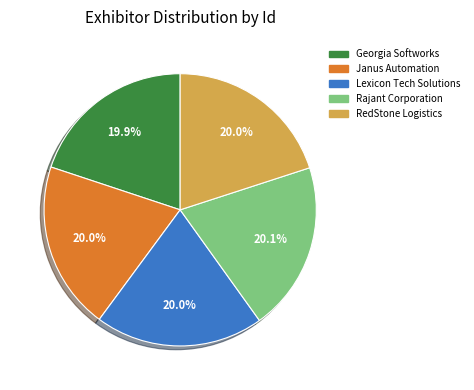

What percentage do Janus Automation and Rajant Corporation together represent?

40.1%